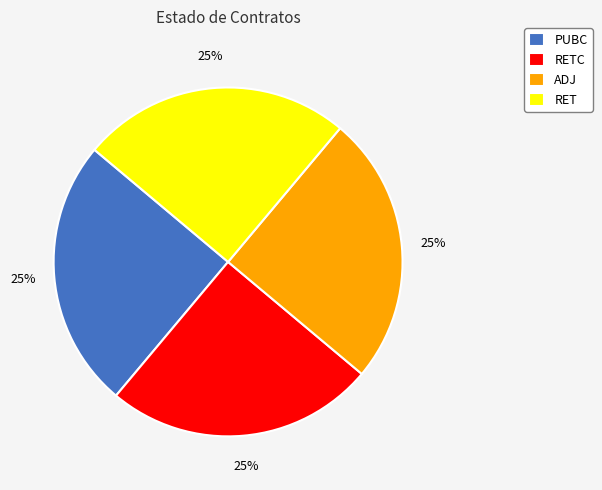

What is the ratio of the value at PUBC to the value at RET?

1.0